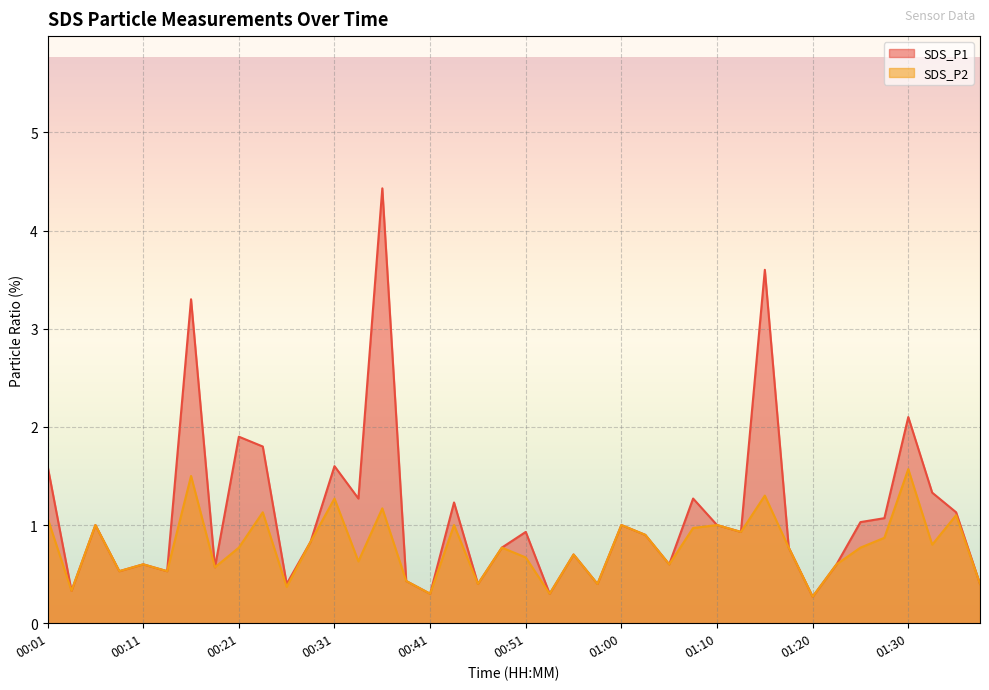

Rank the series by their maximum value, from lowest to highest.

SDS_P2, SDS_P1